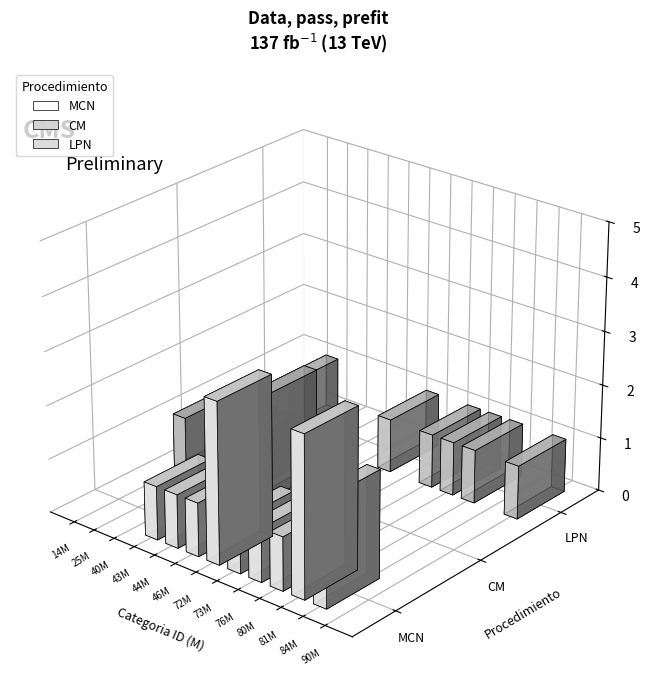

Which series has the largest total across all categories?

MCN